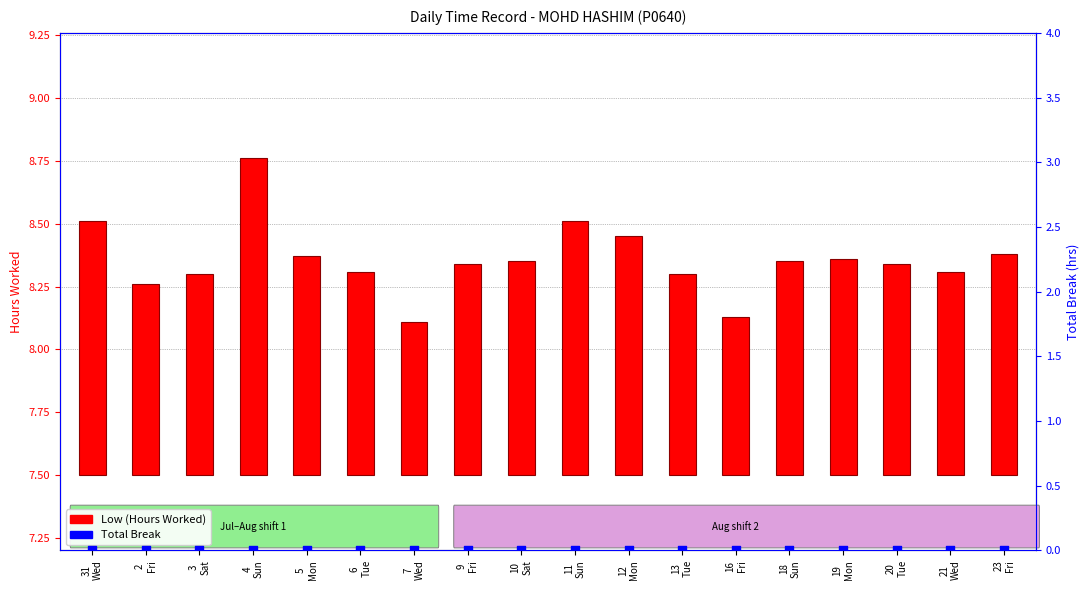

Which series has the largest total across all categories?

Low (Hours Worked)